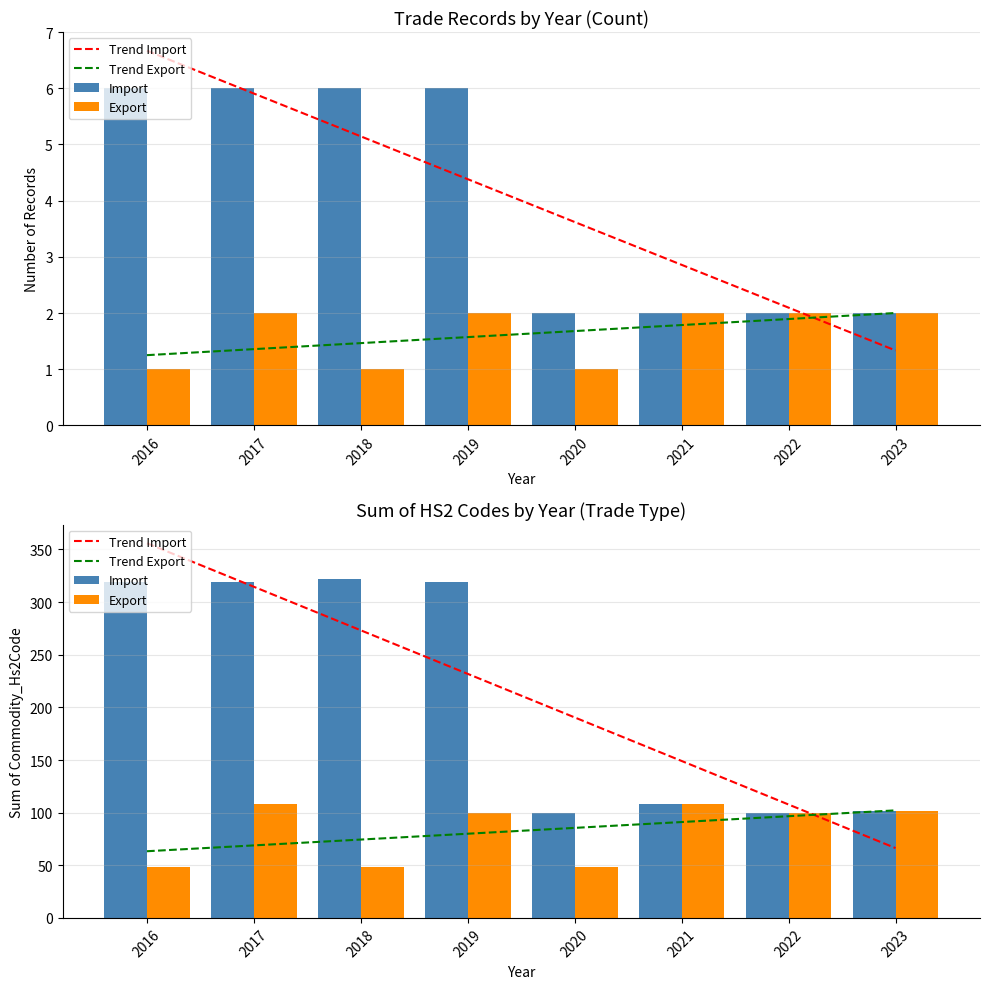

The Trend Export series shows 30.9 at 2016. True or false?

False